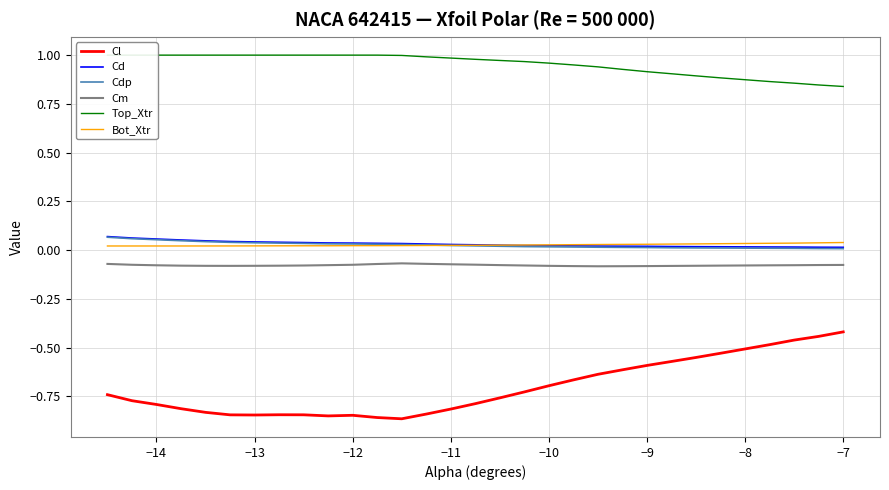

True or false: Cm and Cd intersect in this chart.

False